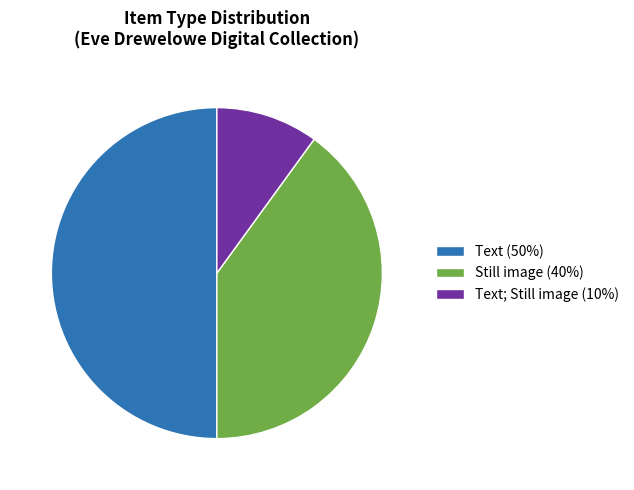

Does Still image (40%) account for over 50% of the chart?

No